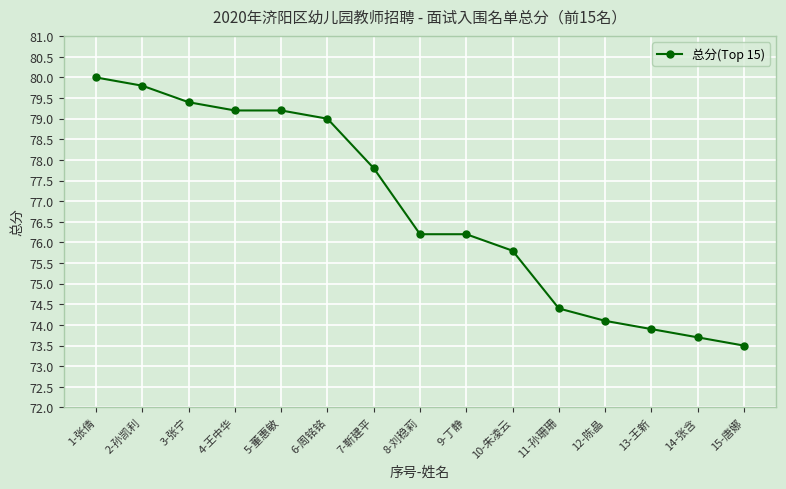

The value at 13-王新 is 73.9. True or false?

True